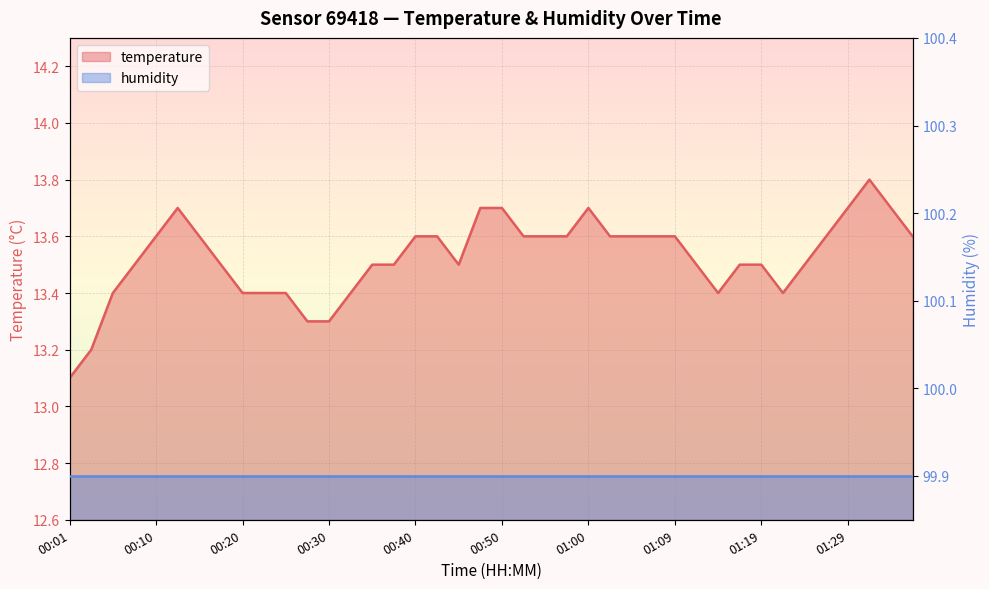

True or false: the data shows 18.4 at 01:09.

False